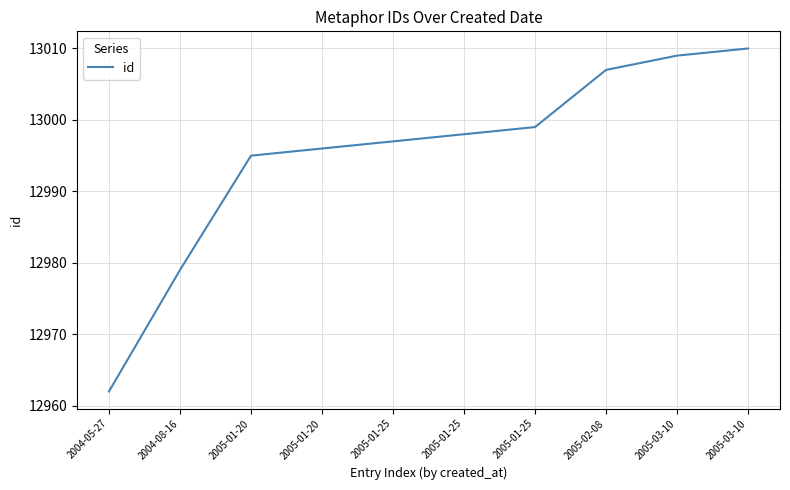

Which has a higher value, 2005-01-25 or 2005-01-25?

2005-01-25